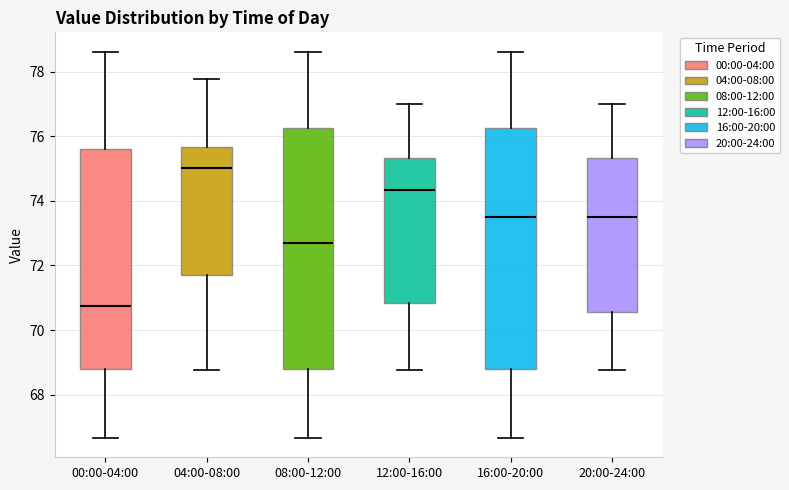

Which box's median line is the highest?

04:00-08:00